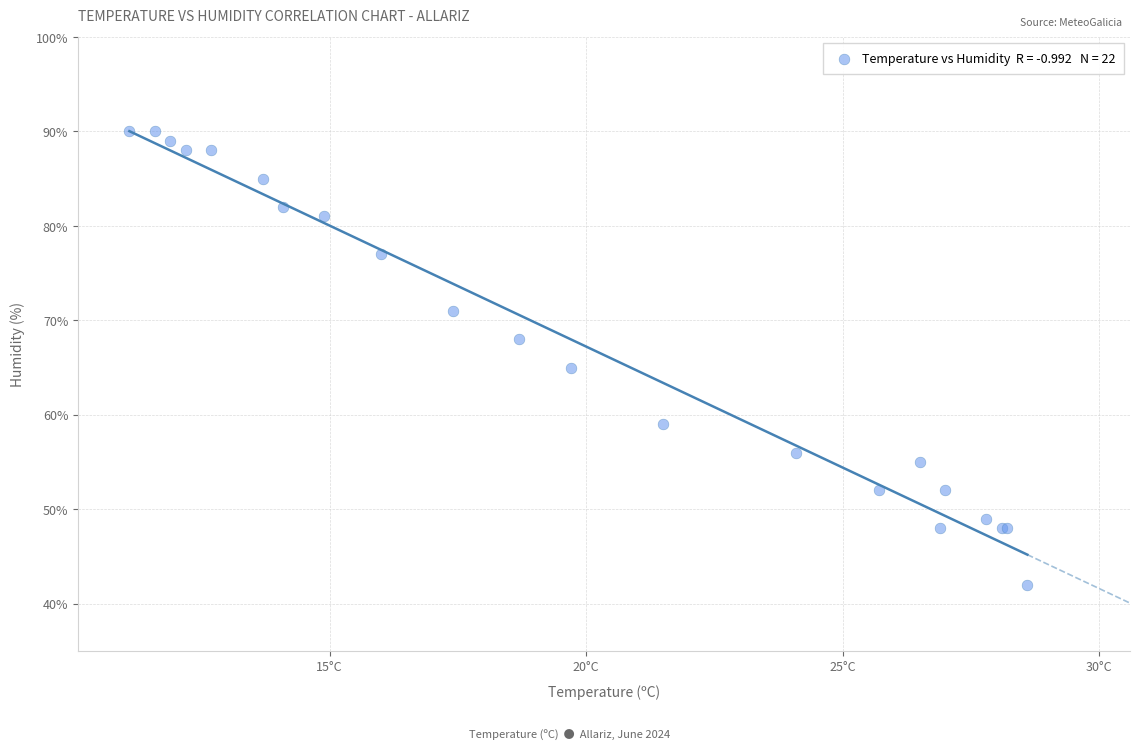

What Y value in the scatter plot is closest to 66?

65